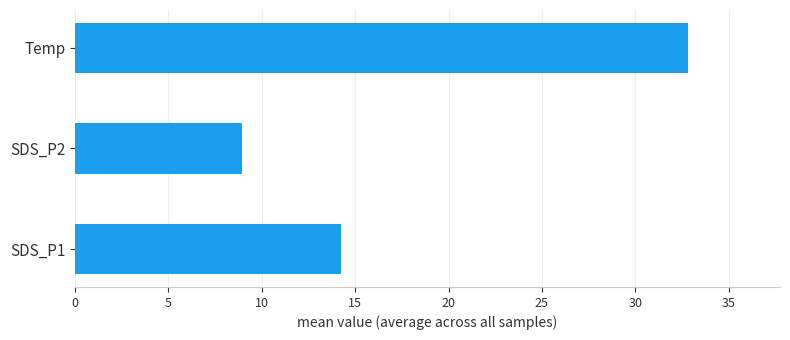

Reading bottom to top, list all the values displayed in this chart.

14.2	8.9	32.8